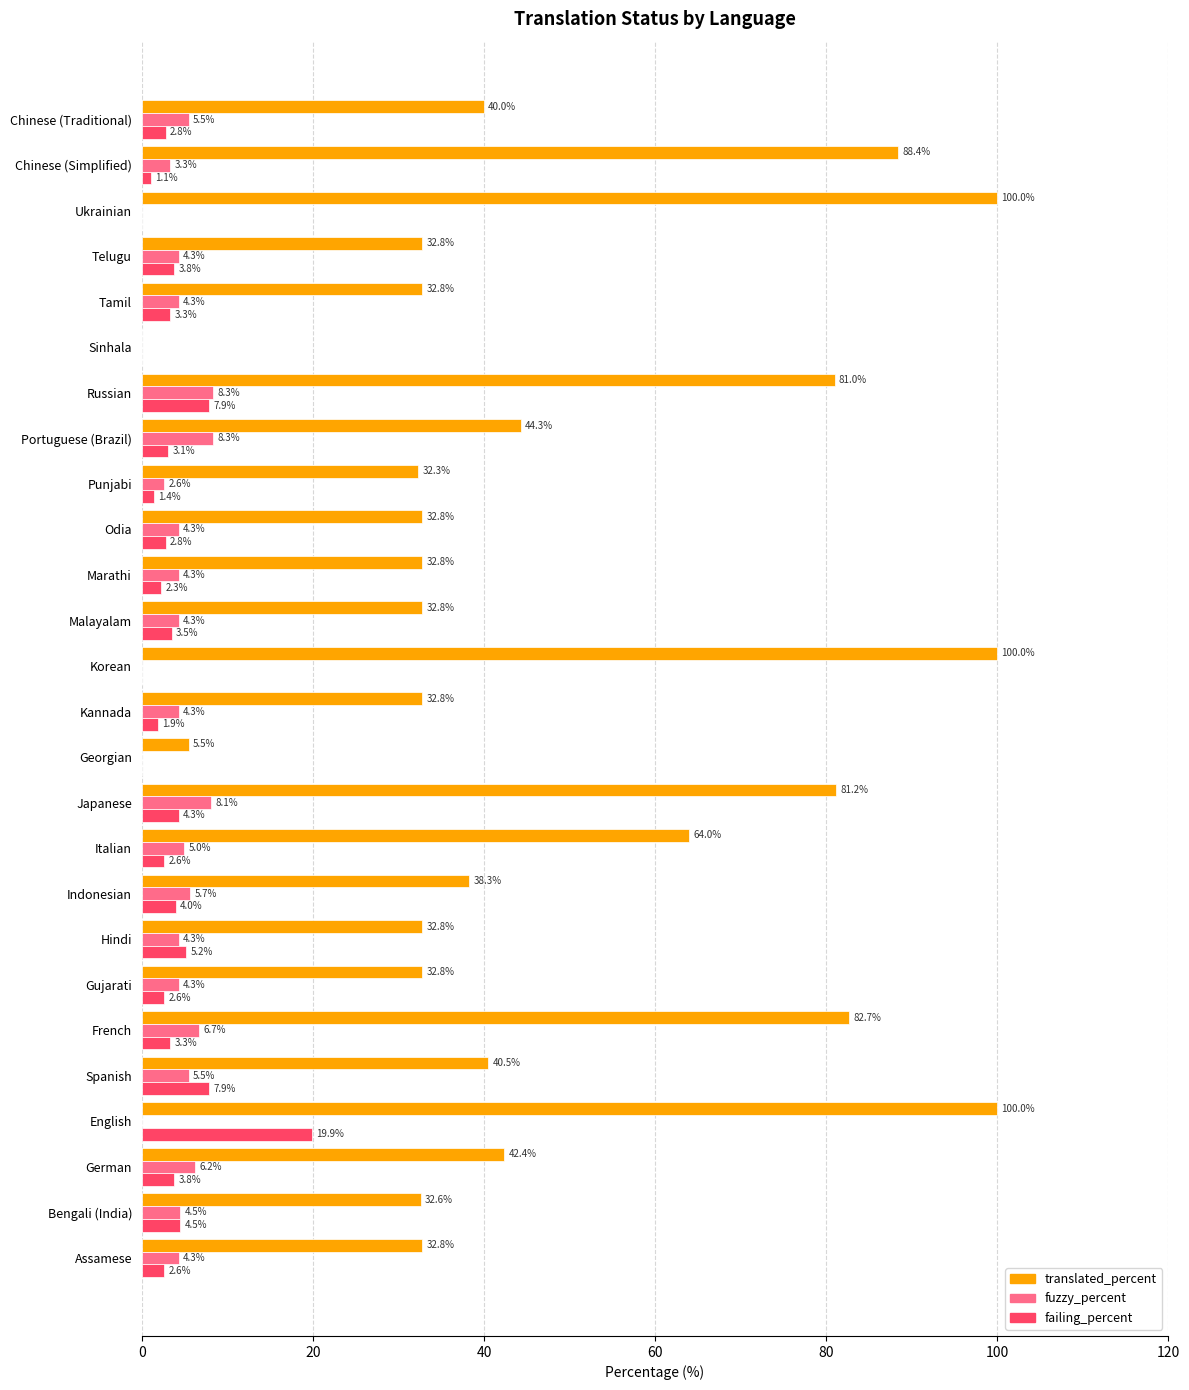

Is it true that fuzzy_percent equals 1.6 at Indonesian?

False